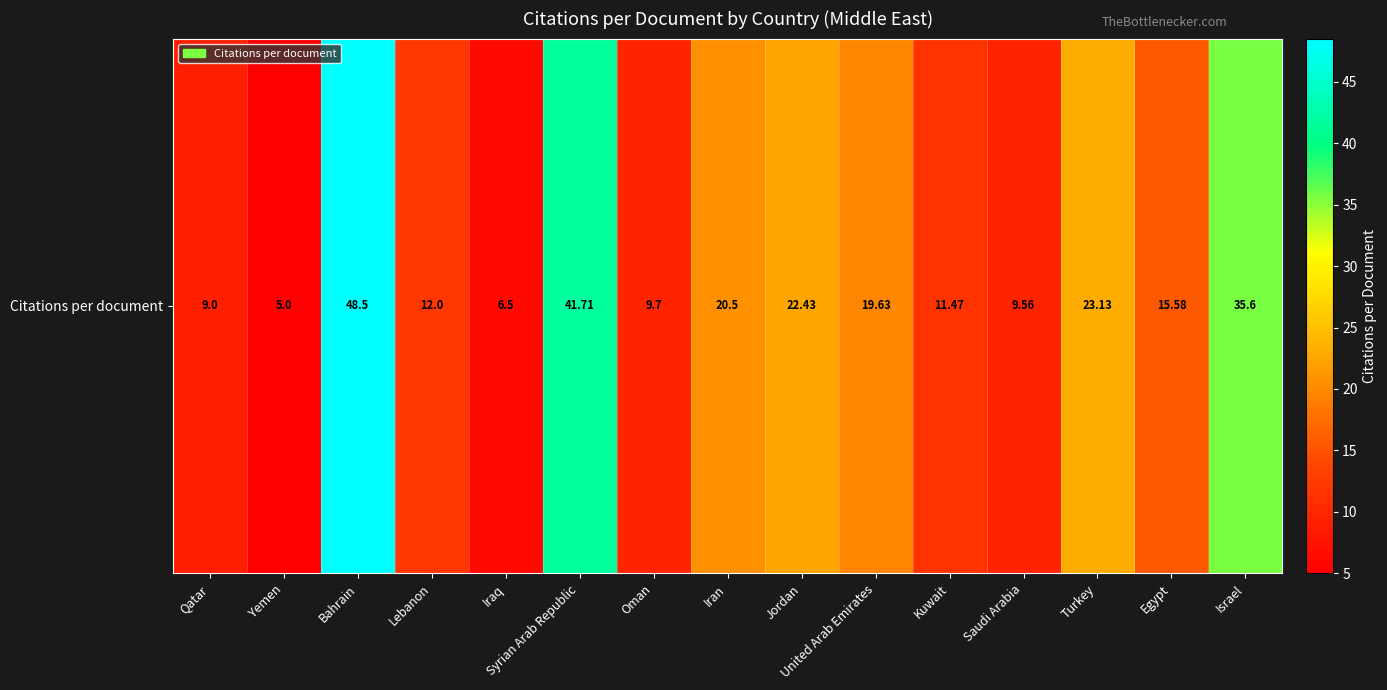

What is the sum of all values?

290.3